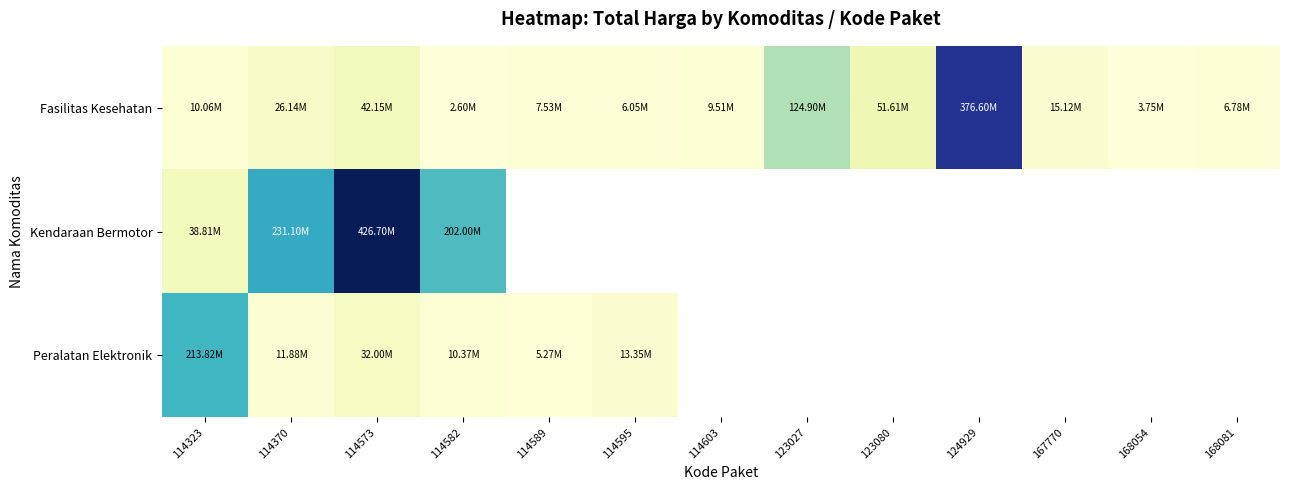

At which label does Kendaraan Bermotor reach its minimum?

114323